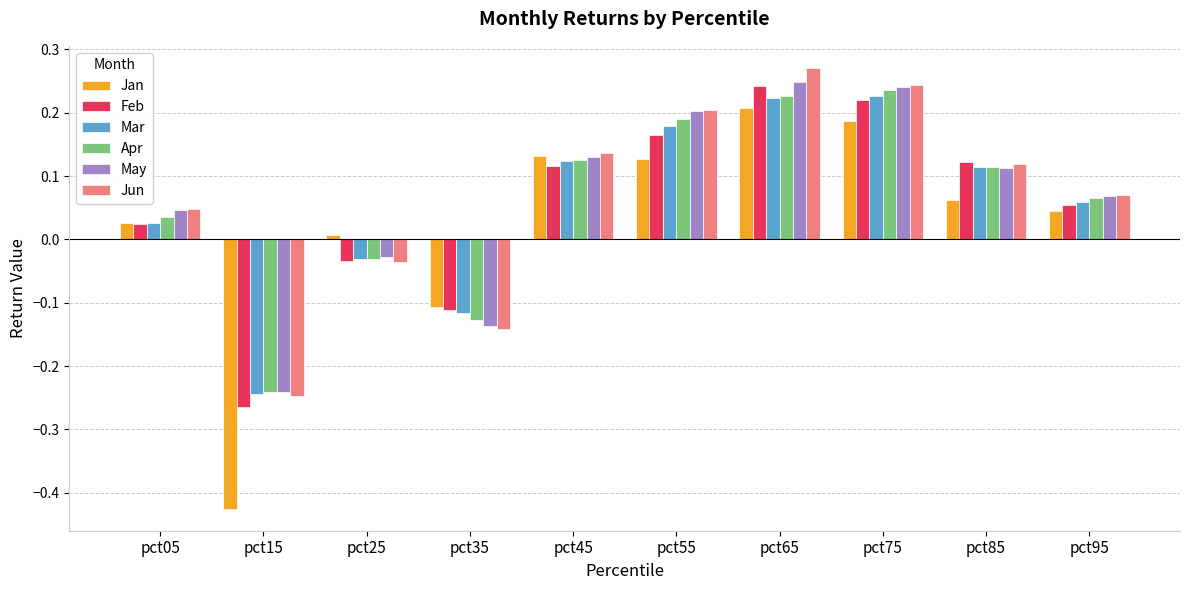

What is the difference between the second highest and second lowest values in the Apr series?

0.4